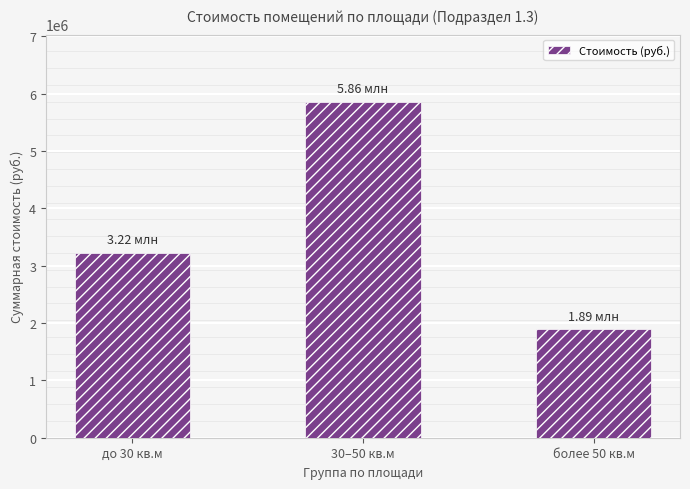

List the labels in order of value, smallest first.

более 50 кв.м, до 30 кв.м, 30–50 кв.м